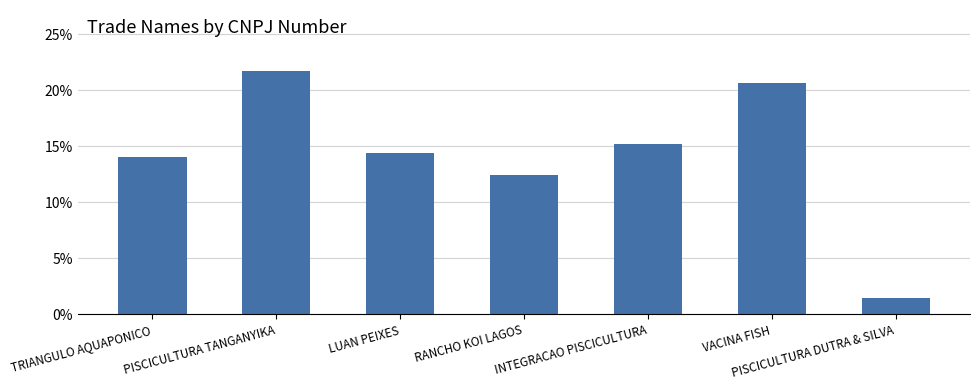

Reading left to right, list all the values displayed in this chart.

TRIANGULO AQUAPONICO=14.1	PISCICULTURA TANGANYIKA=21.7	LUAN PEIXES=14.4	RANCHO KOI LAGOS=12.4	INTEGRACAO PISCICULTURA=15.2	VACINA FISH=20.7	PISCICULTURA DUTRA & SILVA=1.5